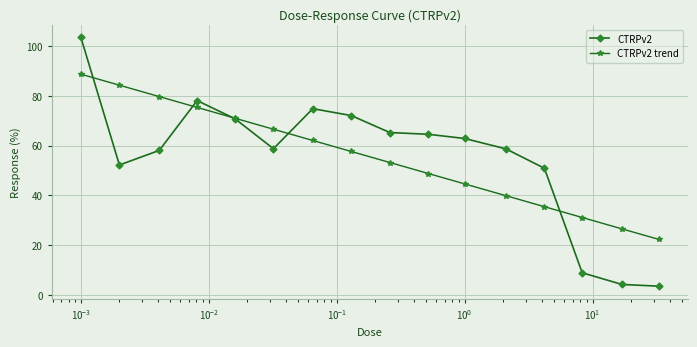

What is the greatest value displayed?

103.4